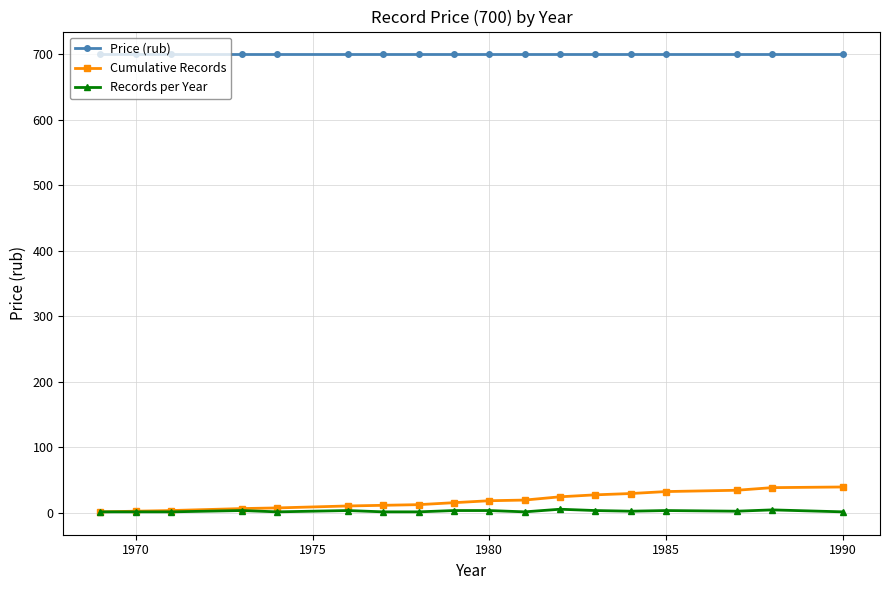

True or false: Records per Year and Price (rub) intersect in this chart.

False